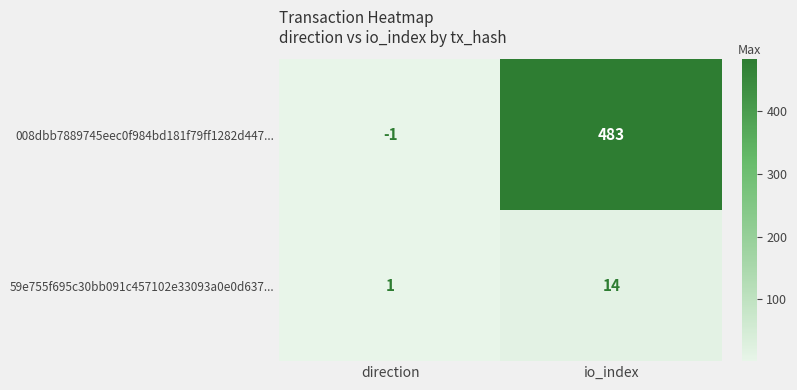

What is the sum of all 008dbb7889745eec0f984bd181f79ff1282d447... values?

482